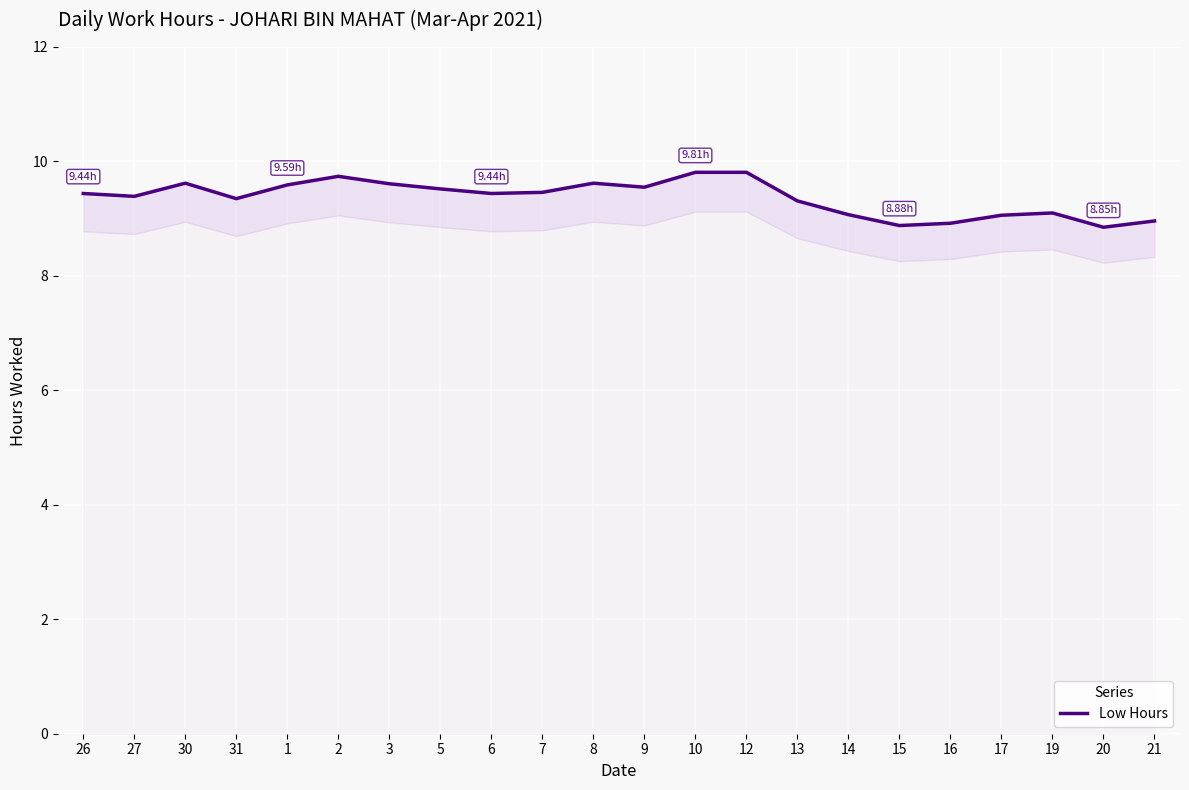

How many interior local valleys (lower than both neighbors) does the data have?

6